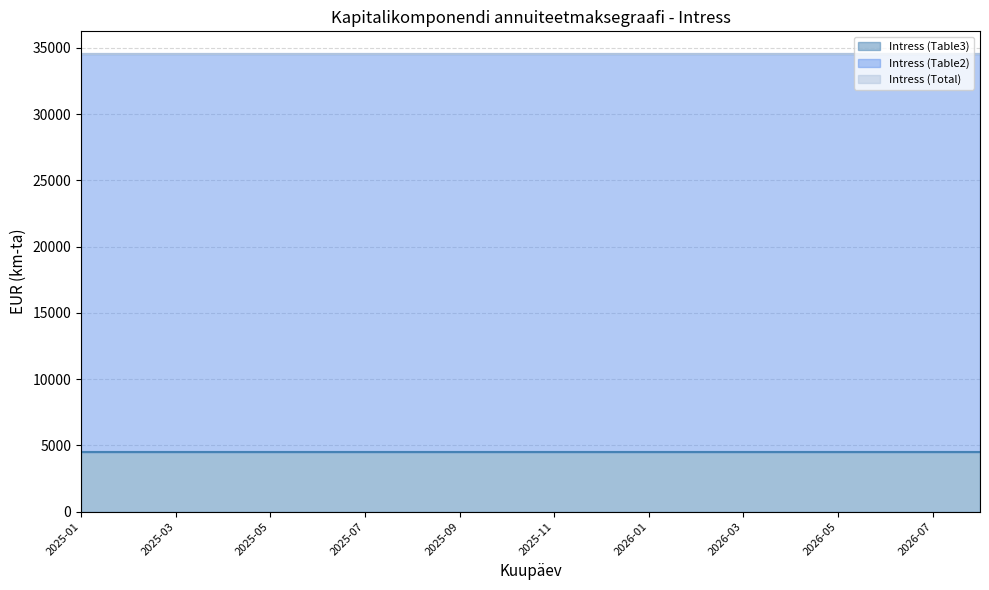

What is the label of the 18th point from the left?

2026-06